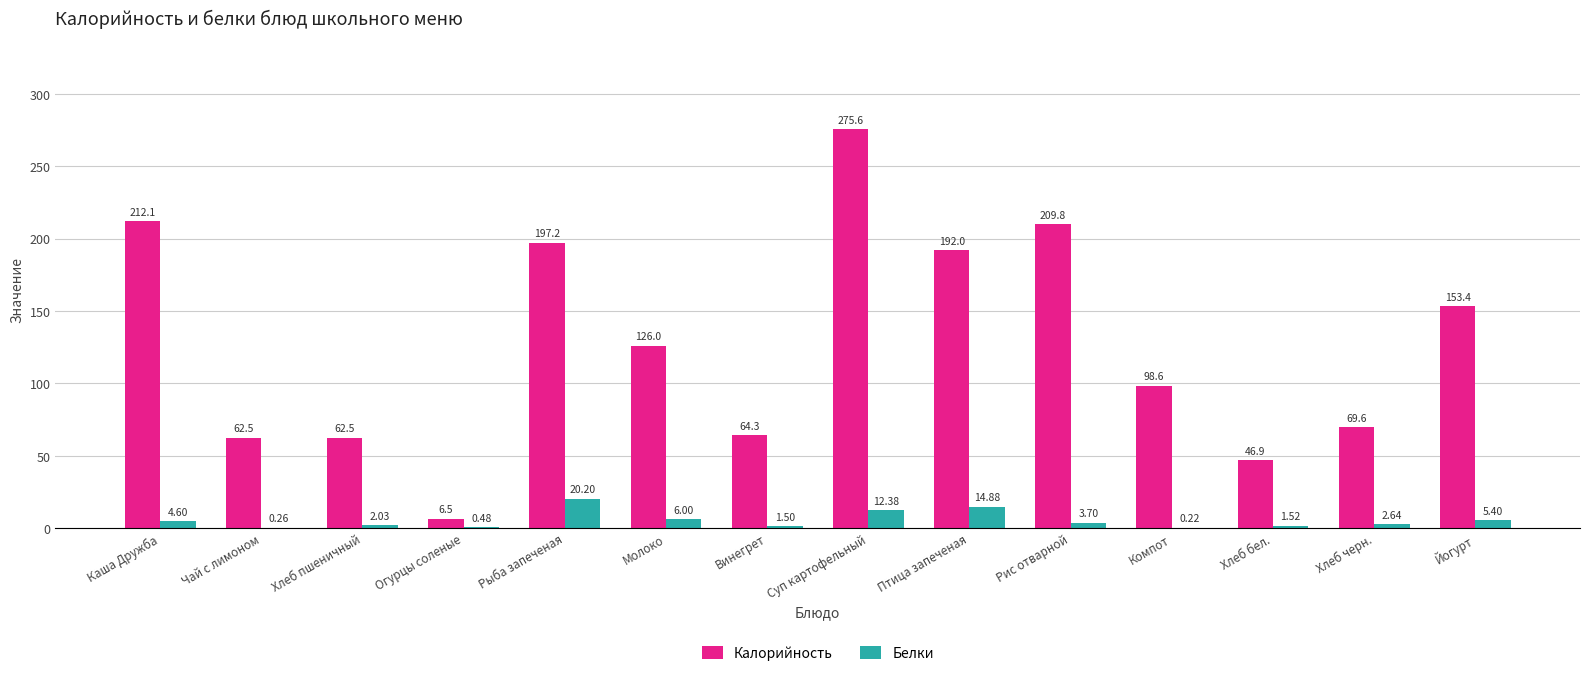

Between Рыба запеченая and Компот, which series saw the biggest shift?

Калорийность